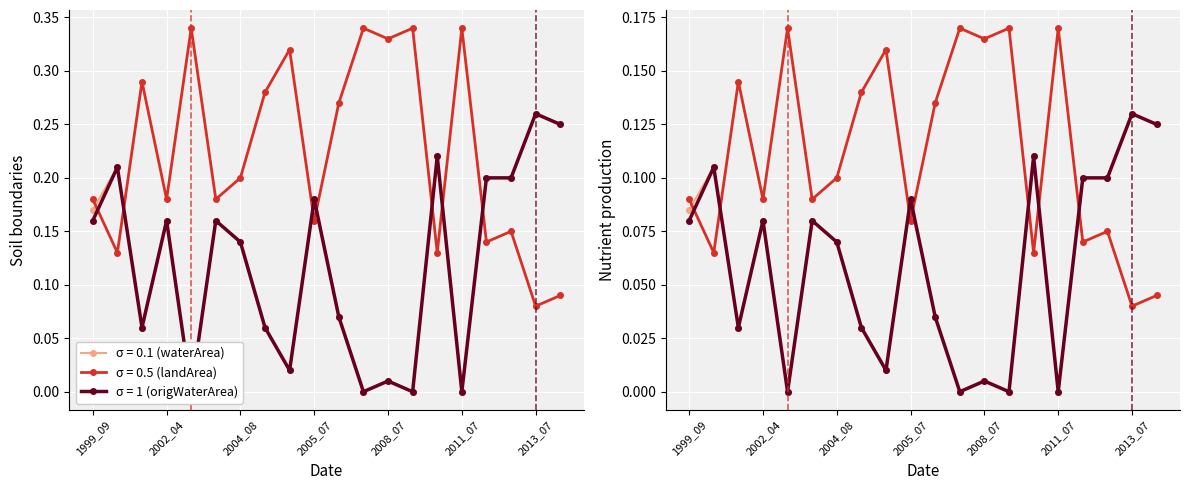

What is the difference between the maximum and minimum values in the waterArea series?

0.3